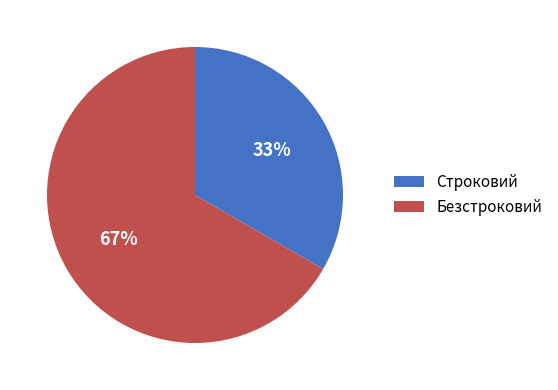

To the nearest percent, what percentage of the pie is Строковий?

33%